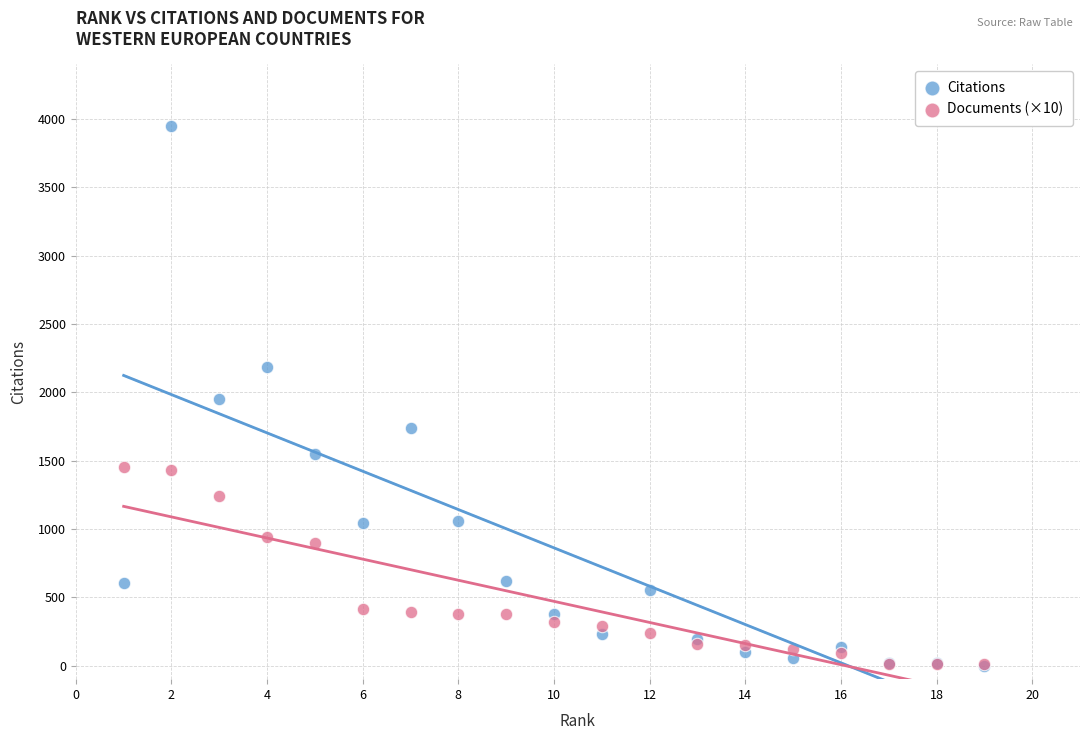

What are all the series names shown in the legend?

Citations, Documents (×10)